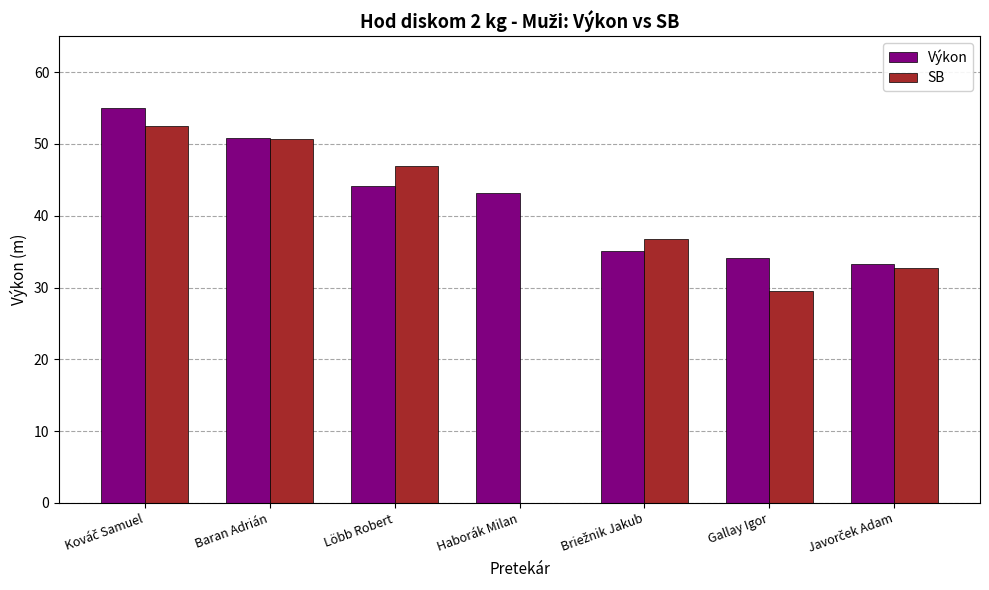

How many groups of bars are there?

7